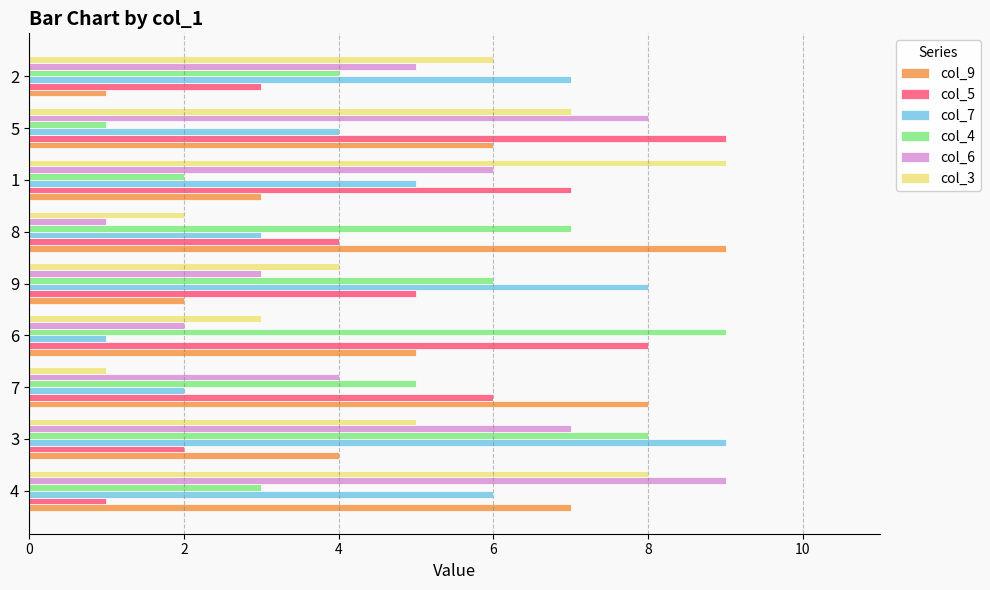

Rank the series at 9 from highest to lowest value.

col_7, col_4, col_5, col_3, col_6, col_9